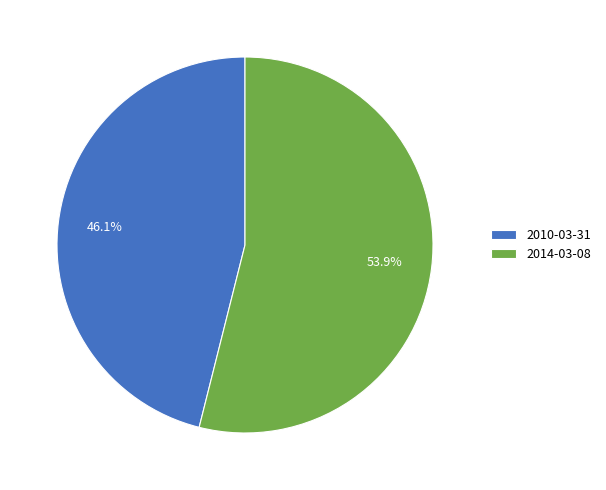

Approximately how many times larger is the value at 2014-03-08 compared to 2010-03-31?

1.2